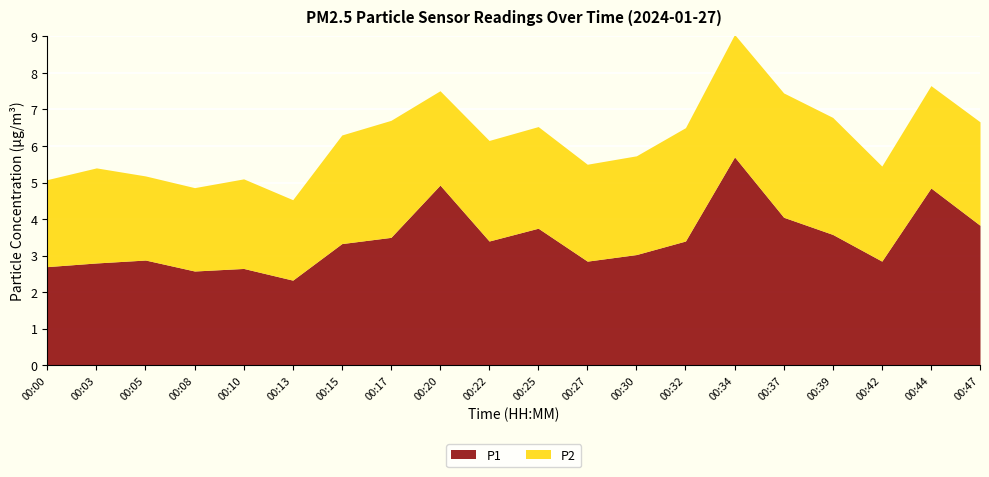

Rank the series by their maximum value, from highest to lowest.

P1, P2